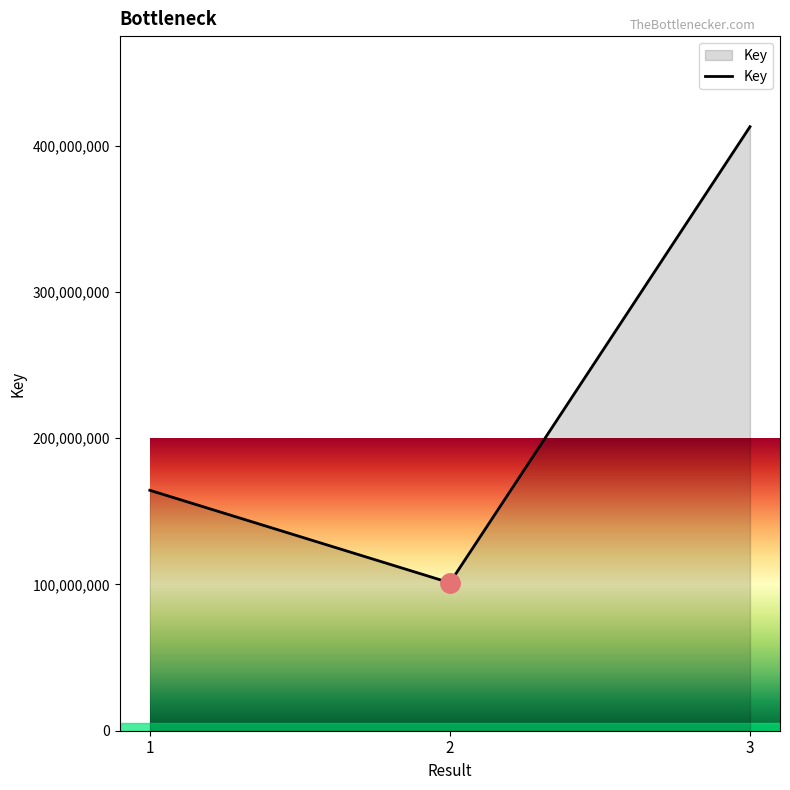

How many lines are shown in the chart?

1